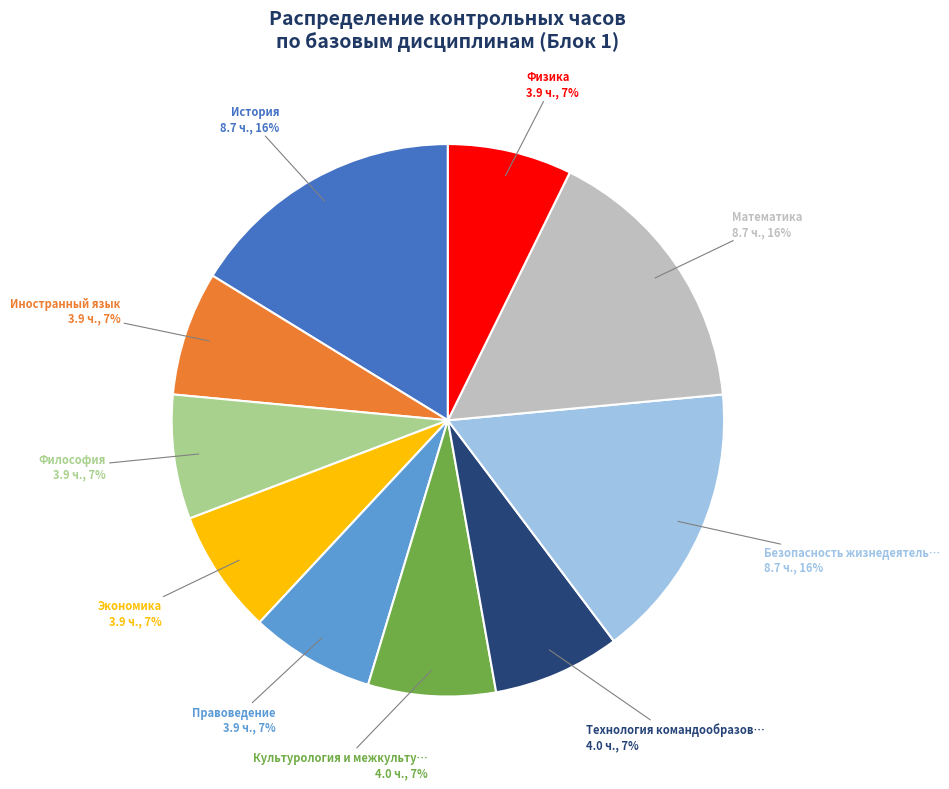

To the nearest percent, what is the average slice percentage?

10%